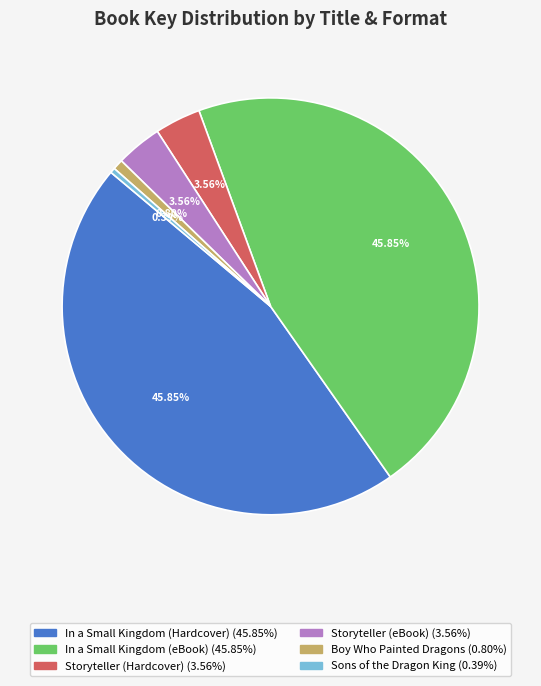

Is the sum of Storyteller (eBook) and In a Small Kingdom (Hardcover) greater than half?

No